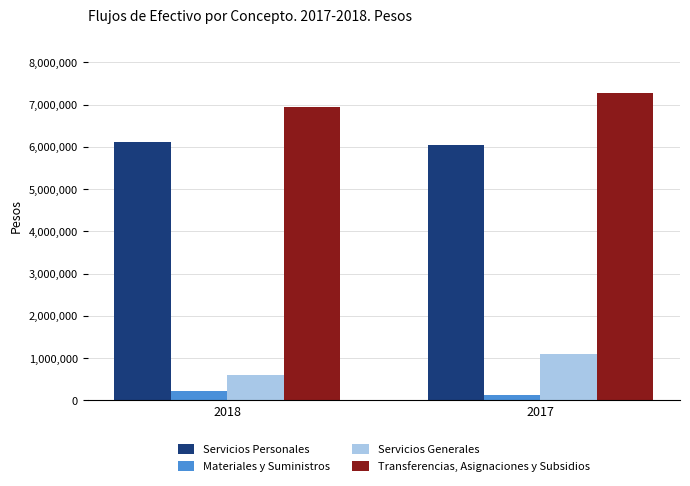

What is the value of the Materiales y Suministros bar at the 2nd from the left?

120125.2